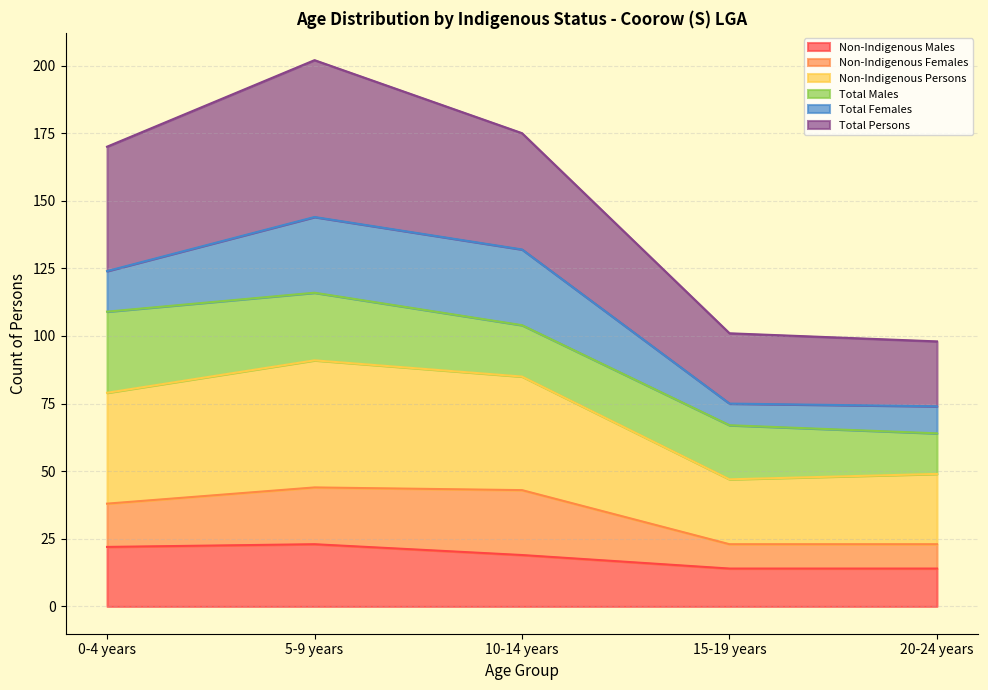

At which category is the sum across all series the highest?

5-9 years